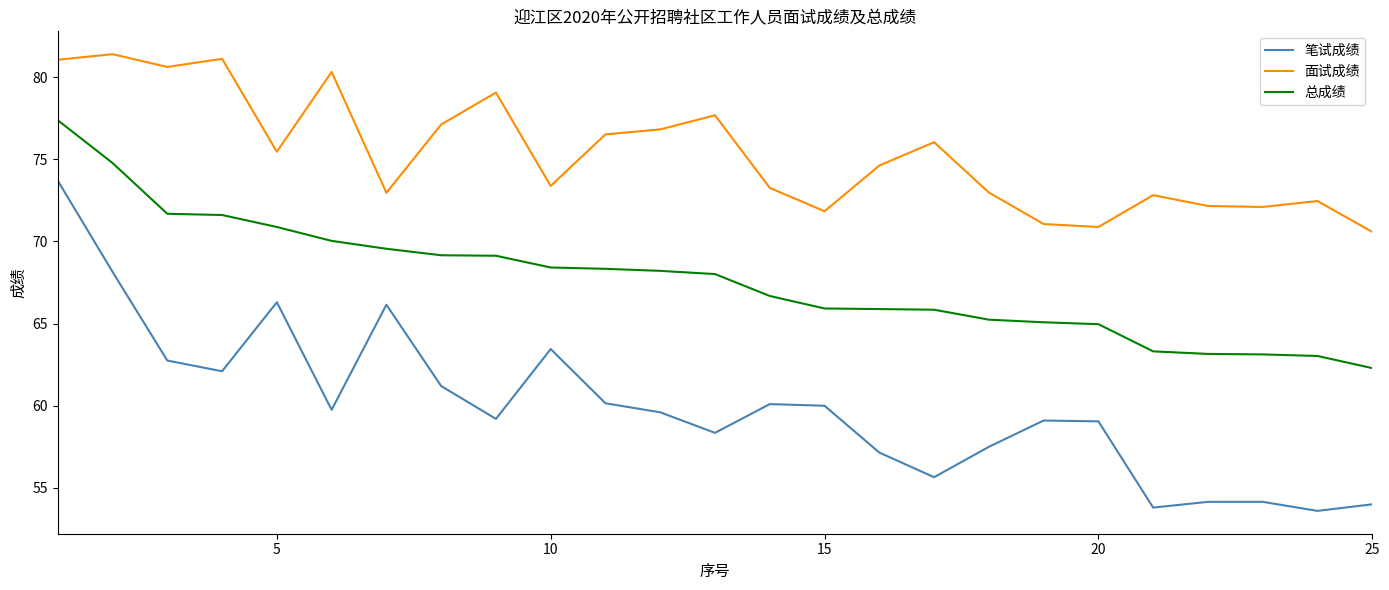

What is the average value of the 面试成绩 series?

75.4